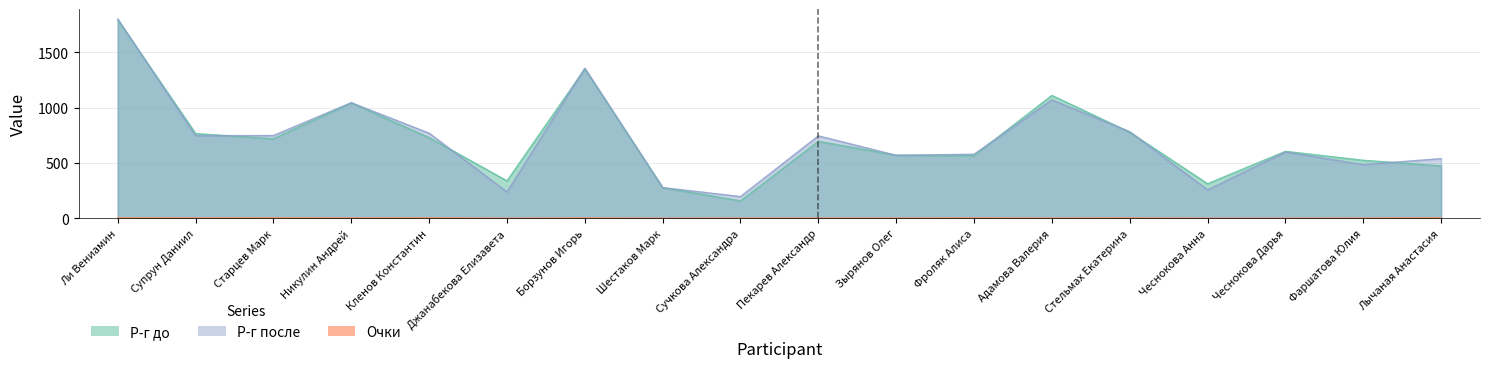

At how many categories does at least one series exceed 501?

14